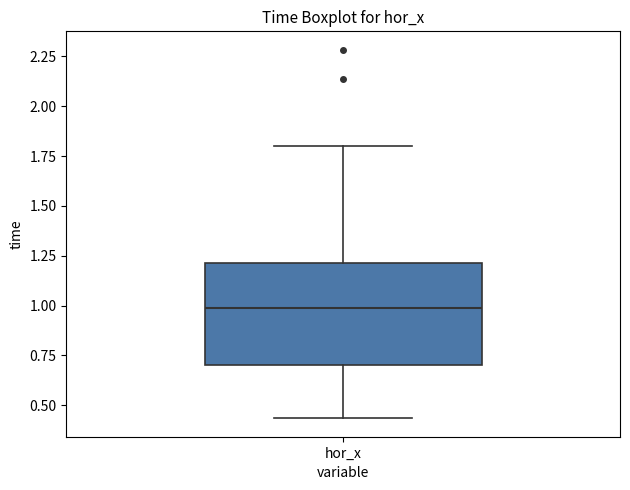

Where is the lower edge of the box for hor_x on the y-axis? The values are not printed on the chart, so give them approximately, as read against the axis.

0.70